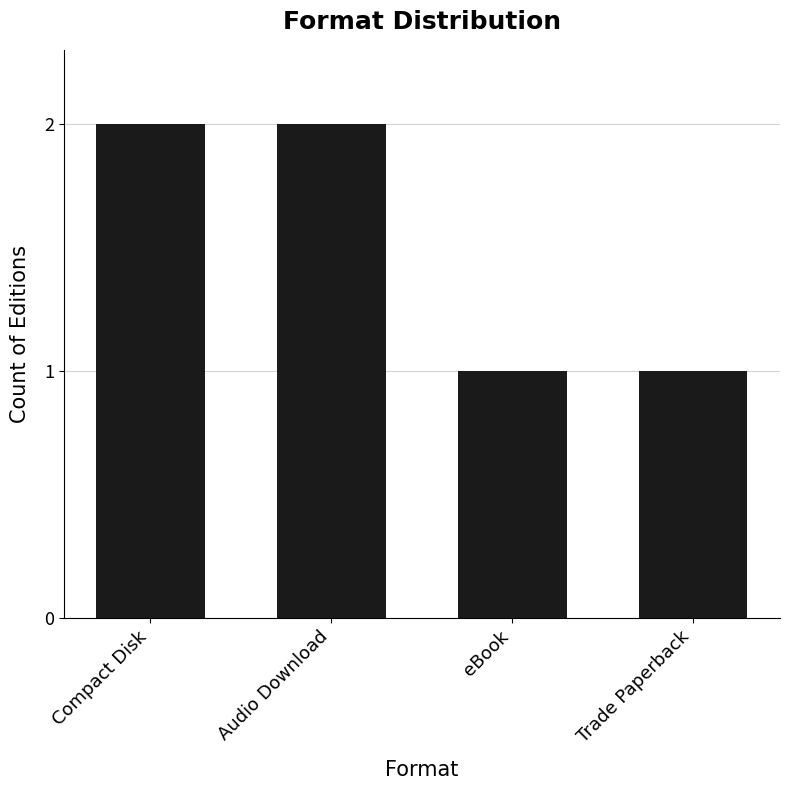

Approximately how many times larger is the value at Trade Paperback compared to Audio Download?

0.5